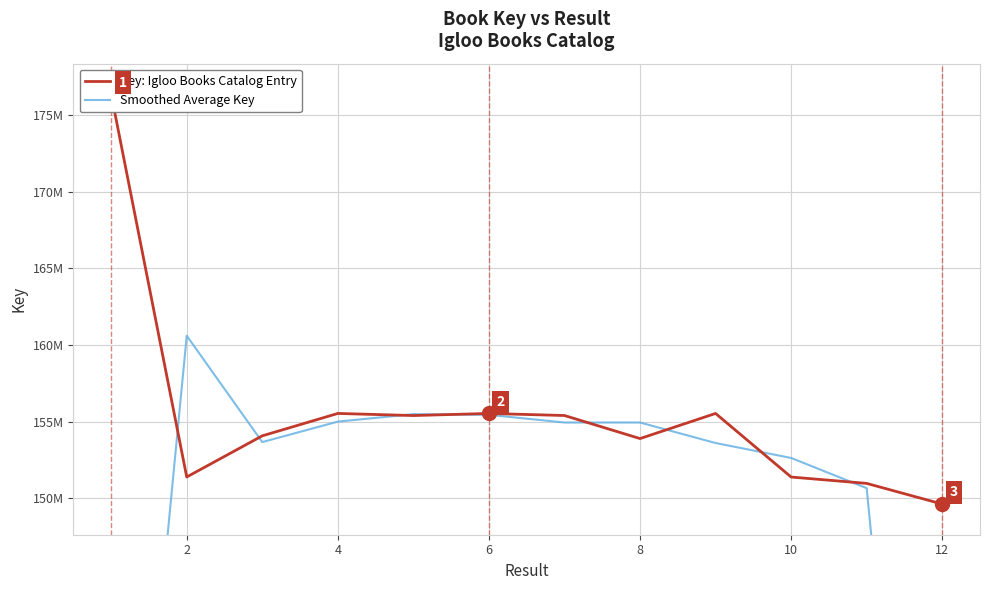

Which category has the lowest value across all series?

12